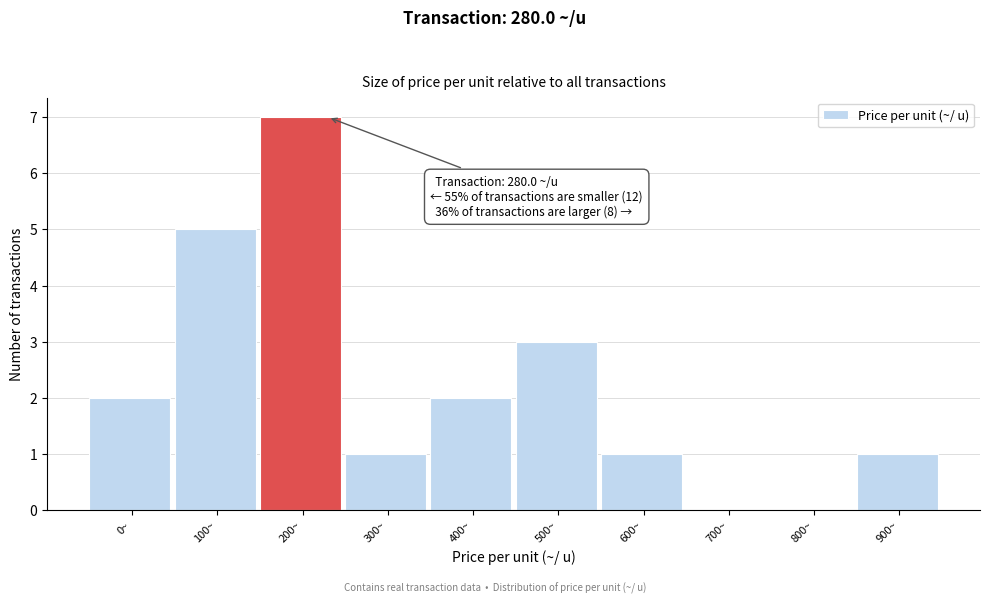

Reading left to right, extract all data points from this chart.

0~=2	100~=5	200~=7	300~=1	400~=2	500~=3	600~=1	700~=0	800~=0	900~=1